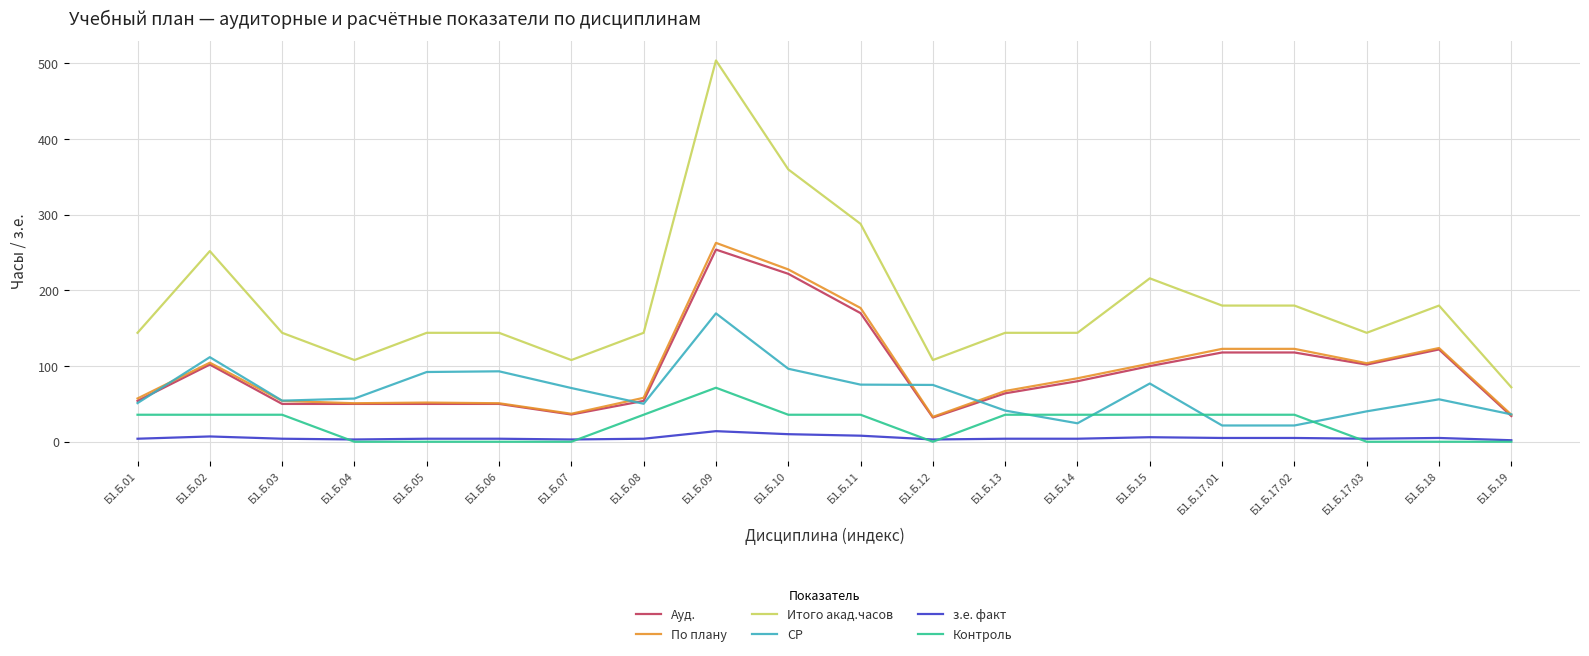

What is the difference between the maximum and second lowest values in the По плану series?

227.1